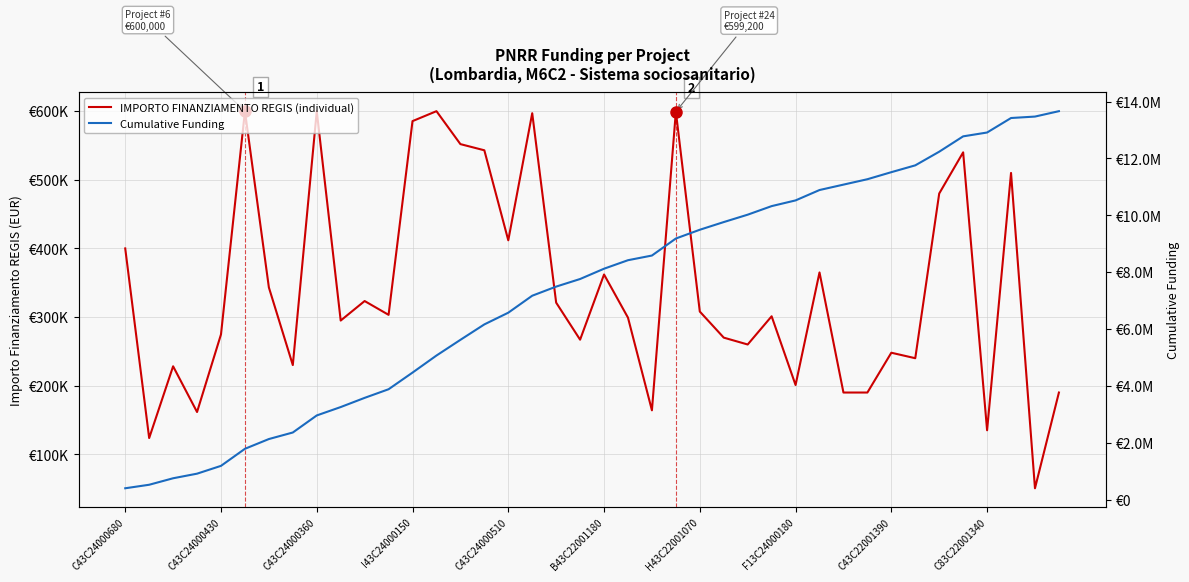

List the series in order of their peak value, lowest first.

IMPORTO FINANZIAMENTO REGIS (individual), Cumulative Funding